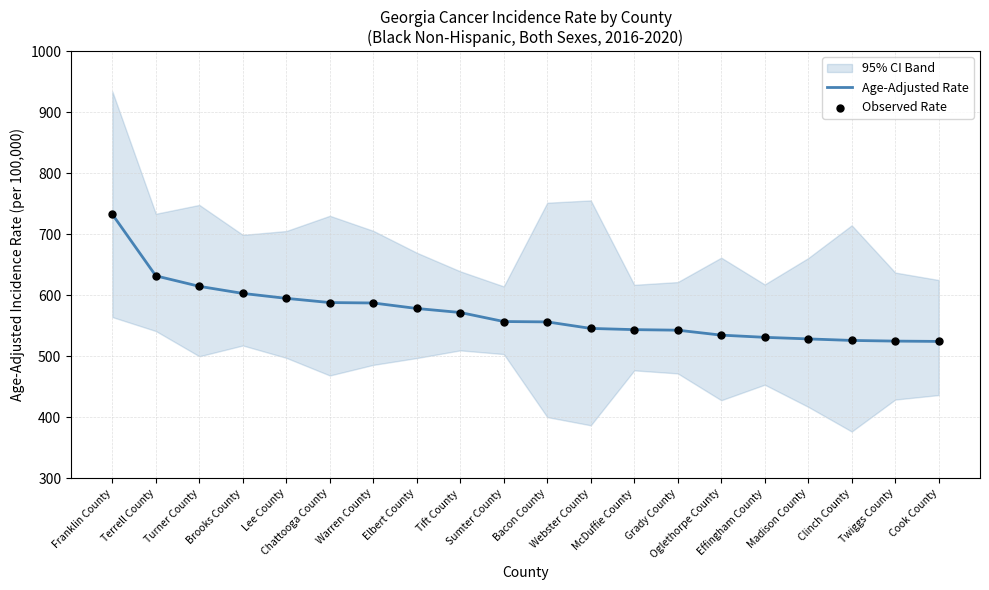

What is the lowest value of the Age-Adjusted Rate series?

524.1